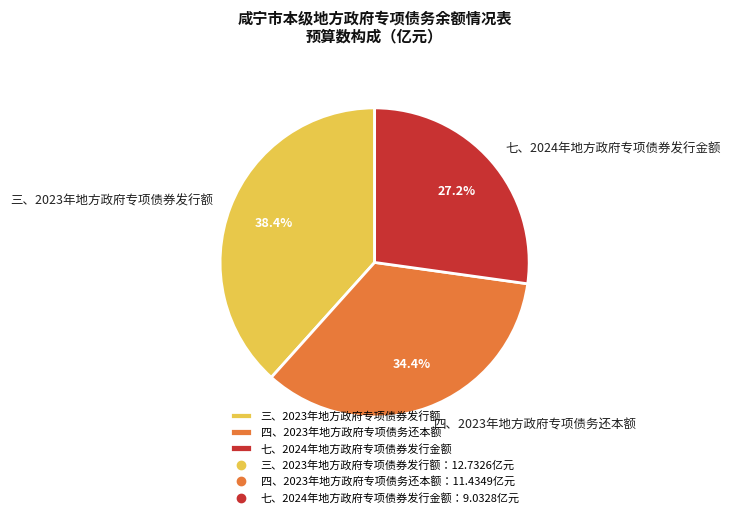

Is 四、2023年地方政府专项债务还本额 the majority of the pie?

No